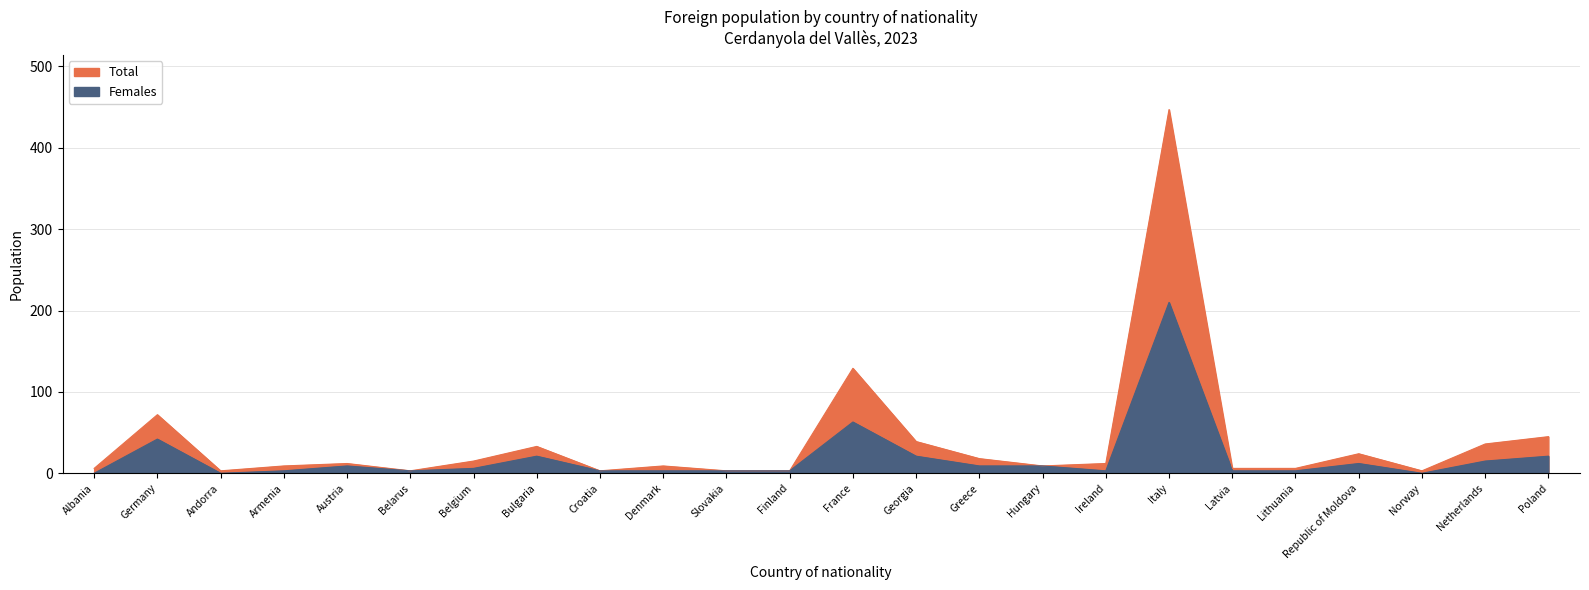

What is the difference between the second highest and minimum values in the Females series?

63